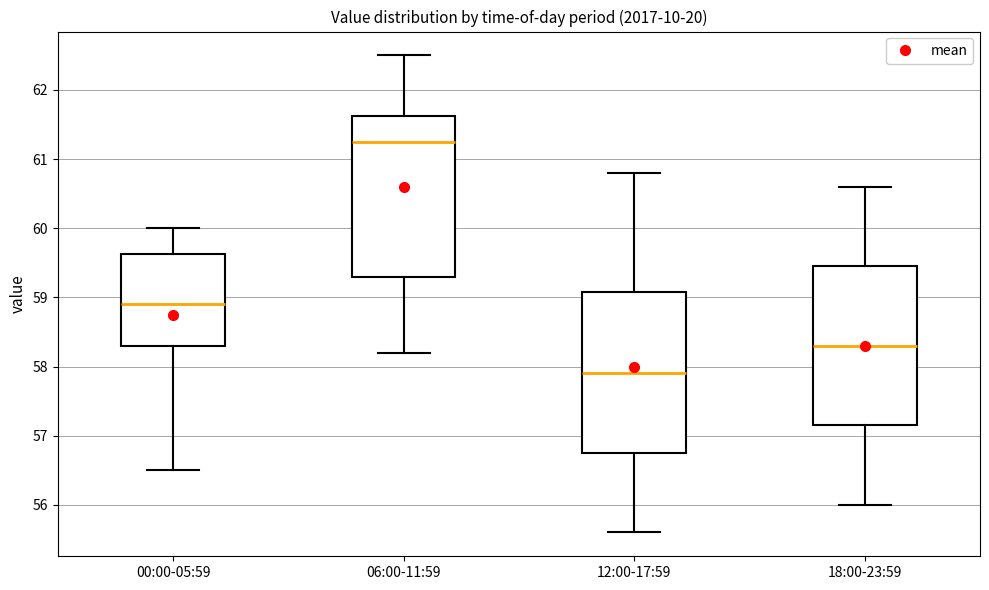

Reading left to right, transcribe this box plot: for each box, give where its median line is, the range the box spans, and where its two whiskers end, as read against the y-axis. The values are not printed on the chart, so give them approximately, as read against the axis.

00:00-05:59: median 58.9, box 58.3 to 59.6, whiskers 56.5 to 60.0
06:00-11:59: median 61.3, box 59.3 to 61.6, whiskers 58.2 to 62.5
12:00-17:59: median 57.9, box 56.8 to 59.1, whiskers 55.6 to 60.8
18:00-23:59: median 58.3, box 57.2 to 59.5, whiskers 56.0 to 60.6